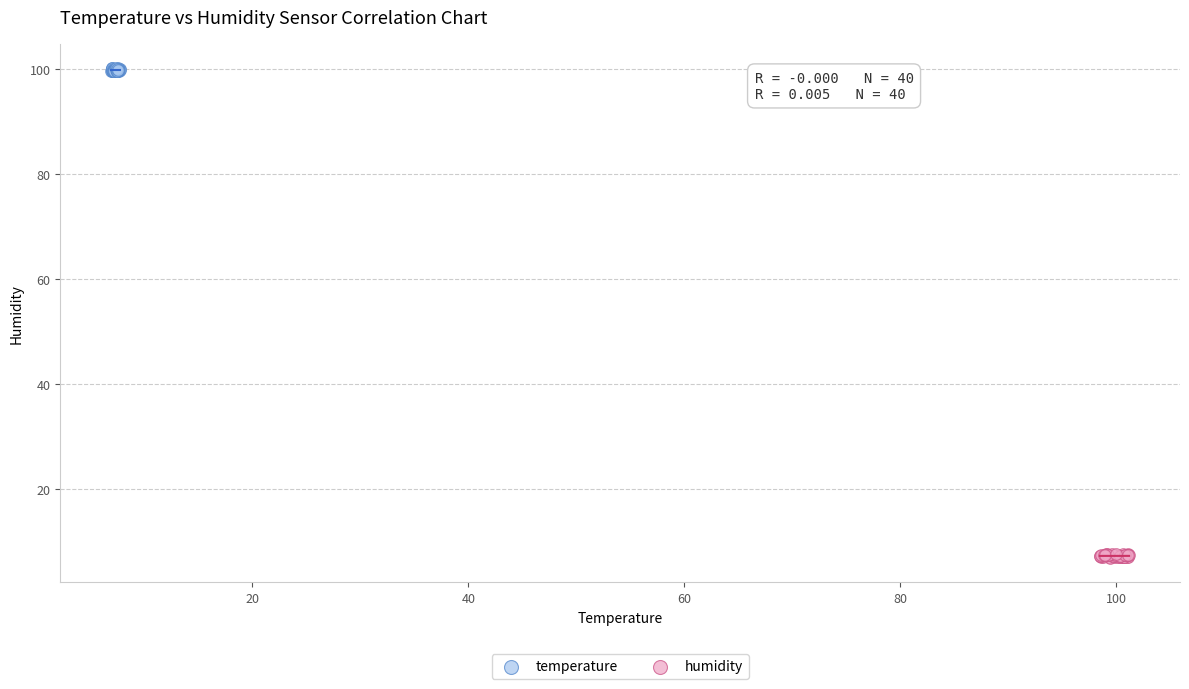

Which series contains the lowest Y value?

humidity